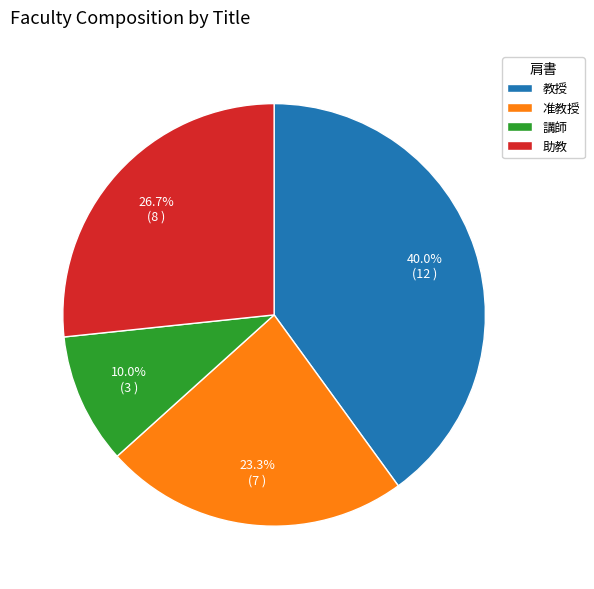

Which slice is the largest?

教授